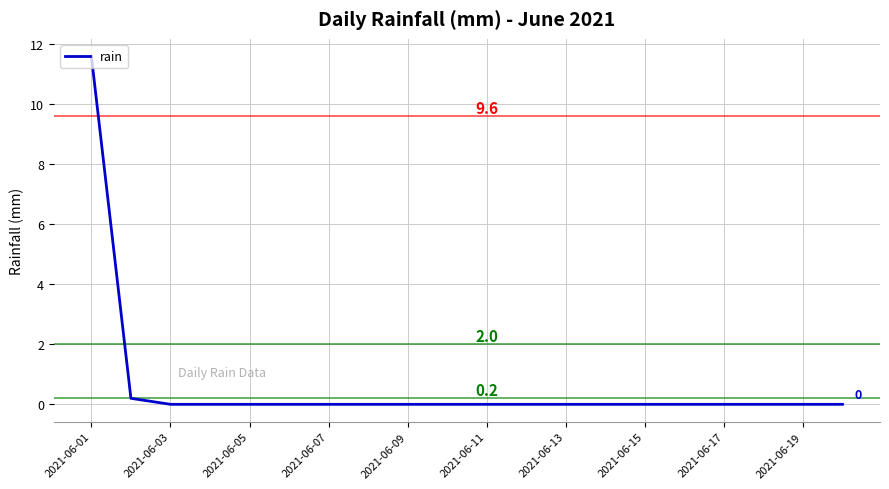

How many categories are shown in the chart?

20